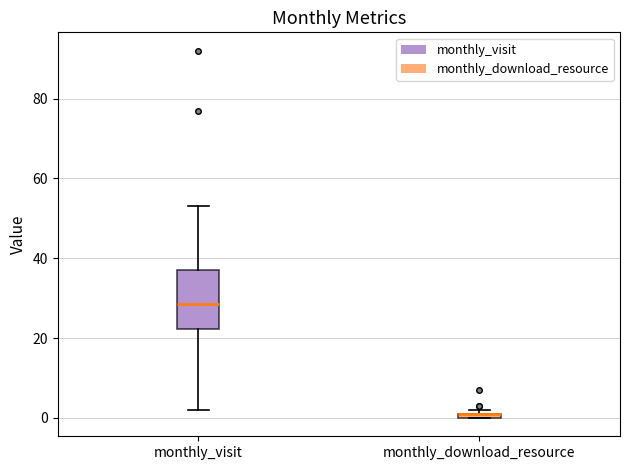

Where is the upper edge of the box for monthly_download_resource on the y-axis? The values are not printed on the chart, so give them approximately, as read against the axis.

2